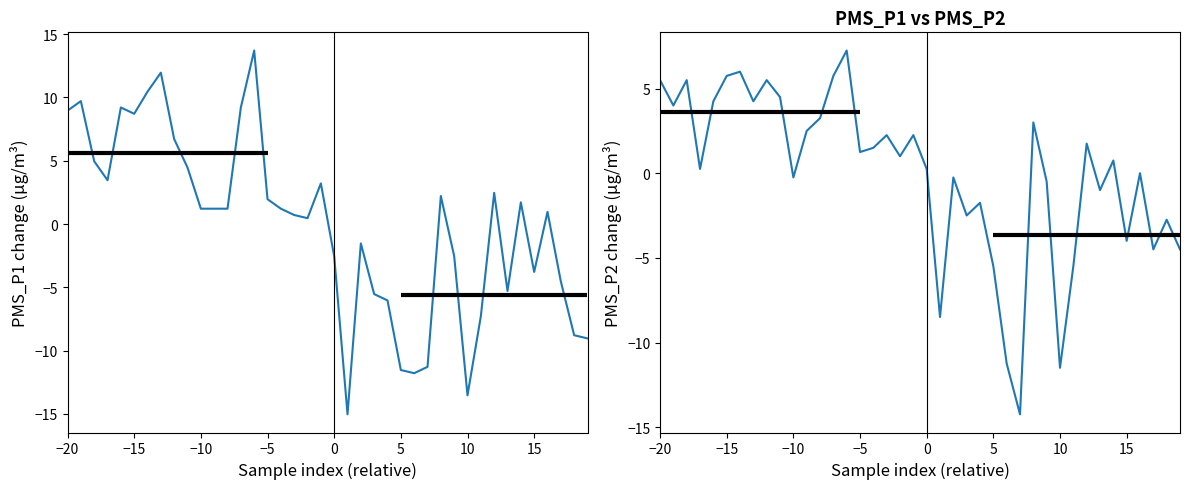

What is the value of the PMS_P2 point at the 36th from the left?

-4.0